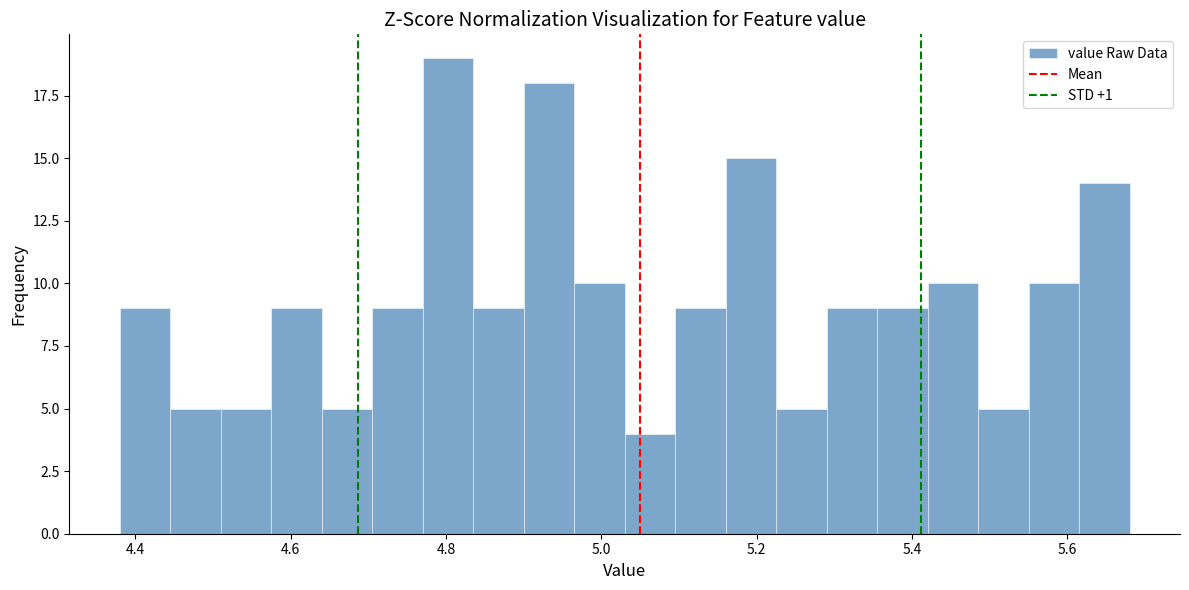

Around what value on the x-axis is the tallest bar? Give the approximate position of its centre, as read against the axis.

4.80